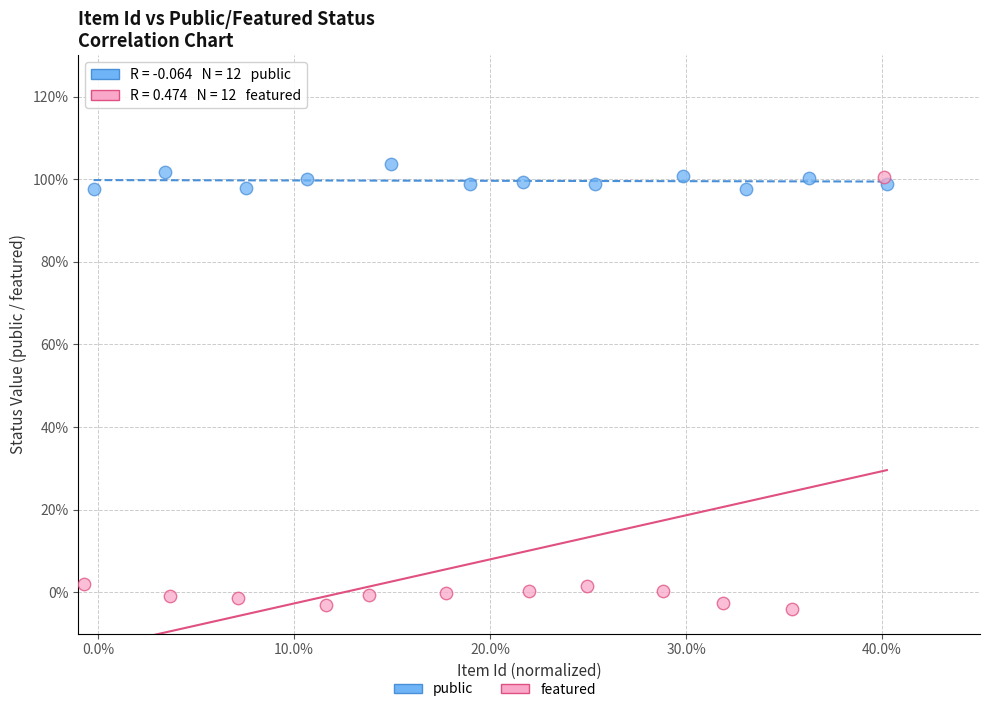

Which series reaches the maximum Y coordinate?

public